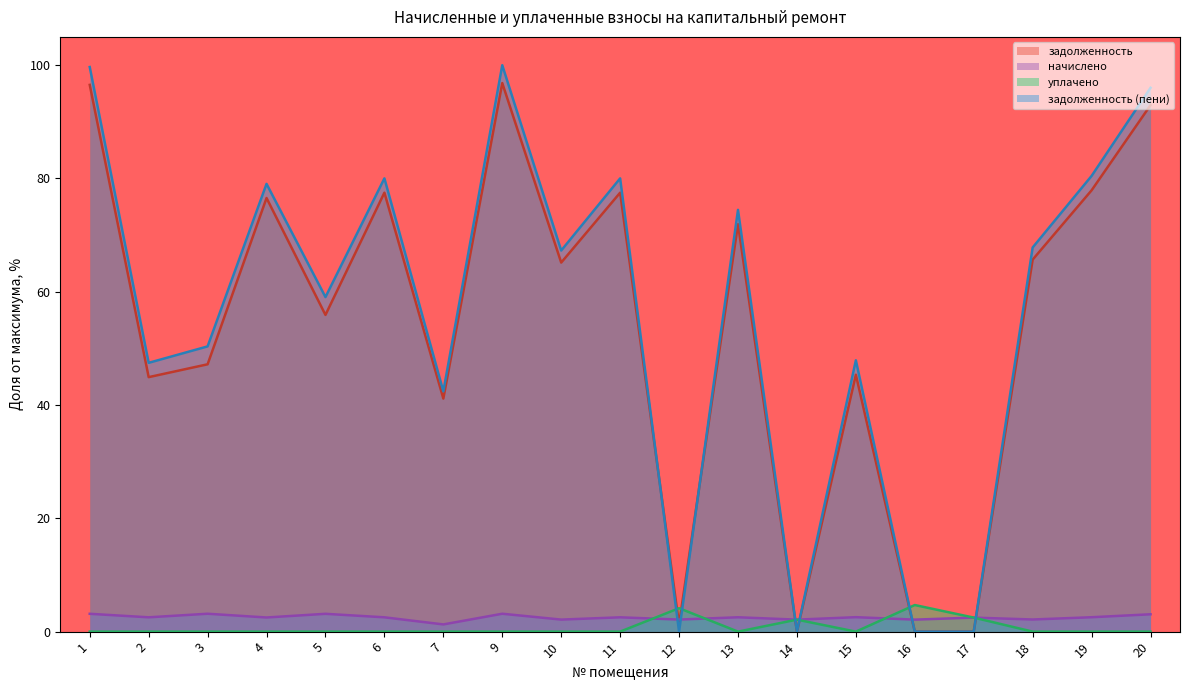

After their last crossing, which series has the higher values: задолженность (пени) or задолженность?

задолженность (пени)